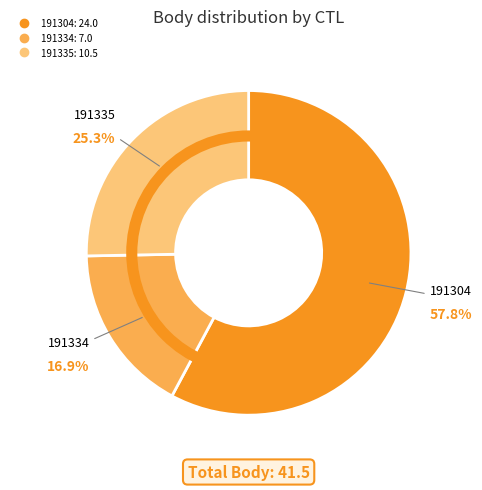

Is it true that 191334 is 17% of the pie?

True